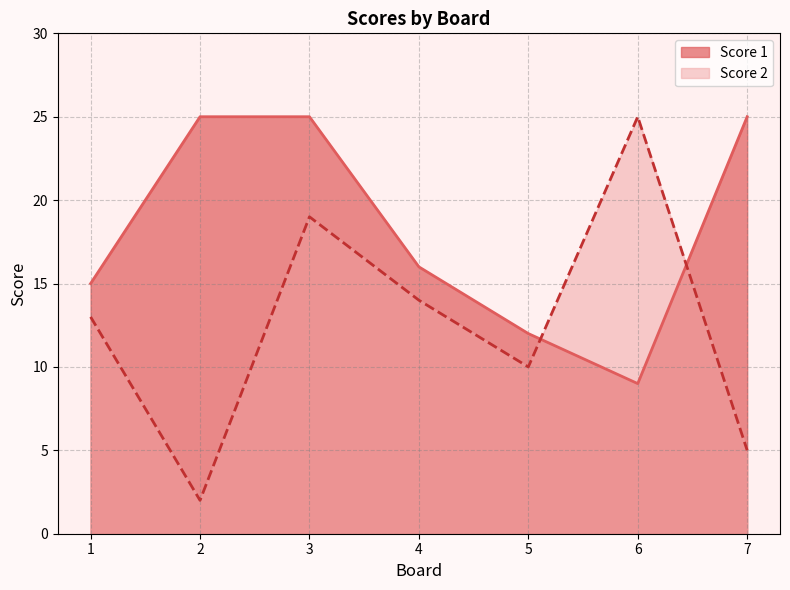

Where does the Score 2 series first go above 13?

3